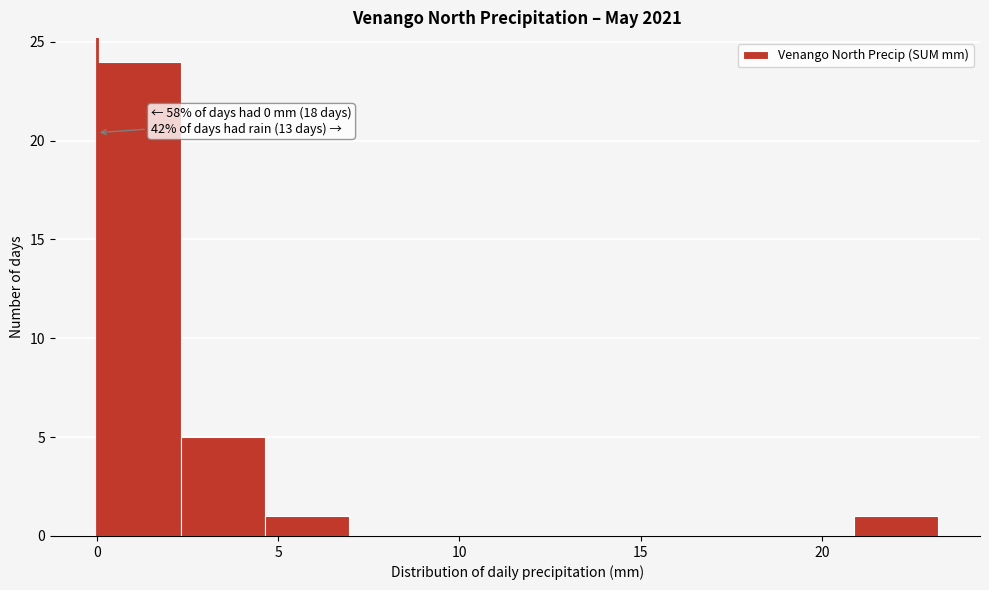

Which range on the x-axis has the tallest bar?

0.0 to 2.5